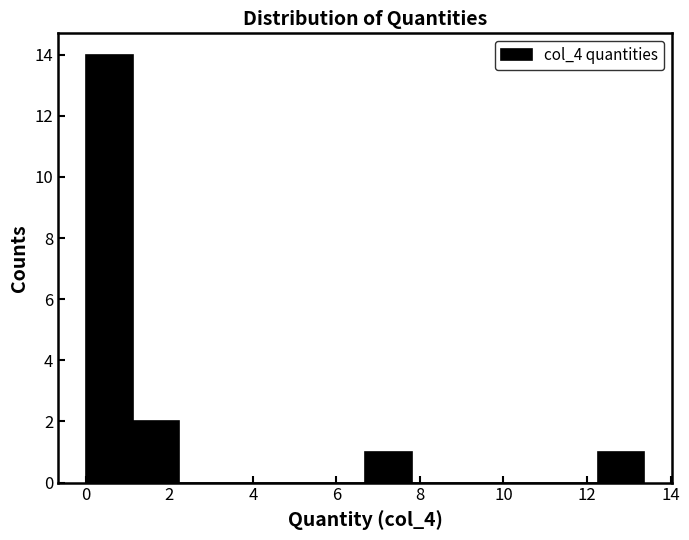

Reading left to right, list every bar in this chart as the range it spans on the x-axis followed by its height. Neither the bar edges nor the heights are printed on the chart, so give them approximately, as read against the axes.

0.0 to 1.2: 14
1.2 to 2.2: 2
2.2 to 3.4: 0
3.4 to 4.4: 0
4.4 to 5.6: 0
5.6 to 6.6: 0
6.6 to 7.8: 1
7.8 to 9.0: 0
9.0 to 10.0: 0
10.0 to 11.2: 0
11.2 to 12.2: 0
12.2 to 13.4: 1